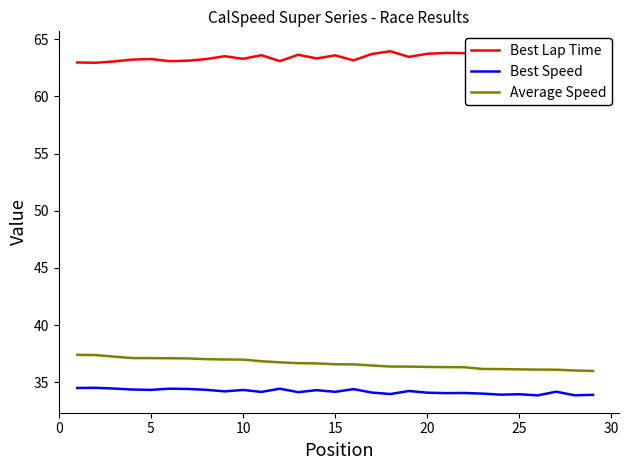

What are all the series names shown in the legend?

Best Lap Time, Best Speed, Average Speed